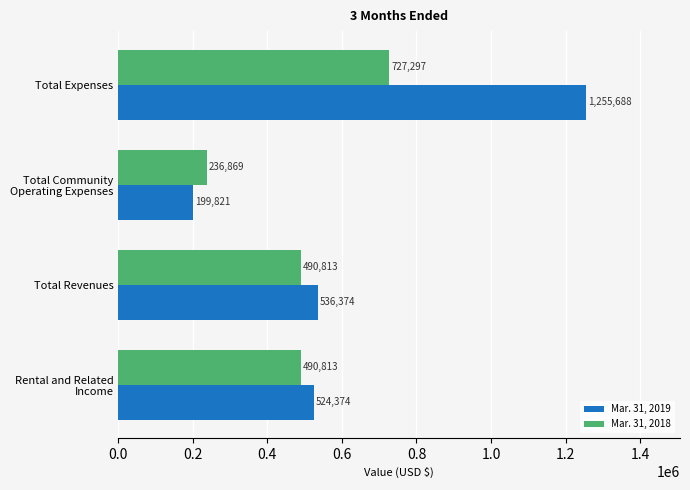

Between Total Revenues and Total Expenses, which series saw the biggest shift?

Mar. 31, 2019